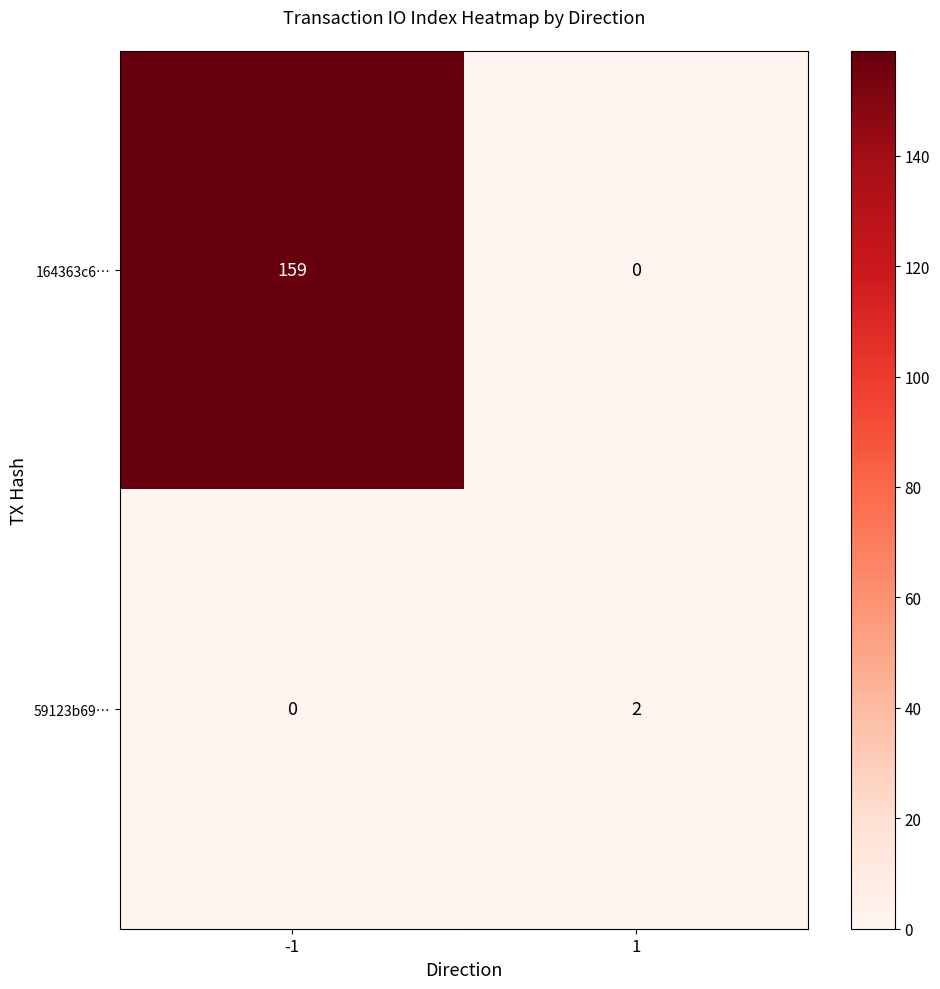

What is the difference between the 164363c6… values at -1 and 1?

159